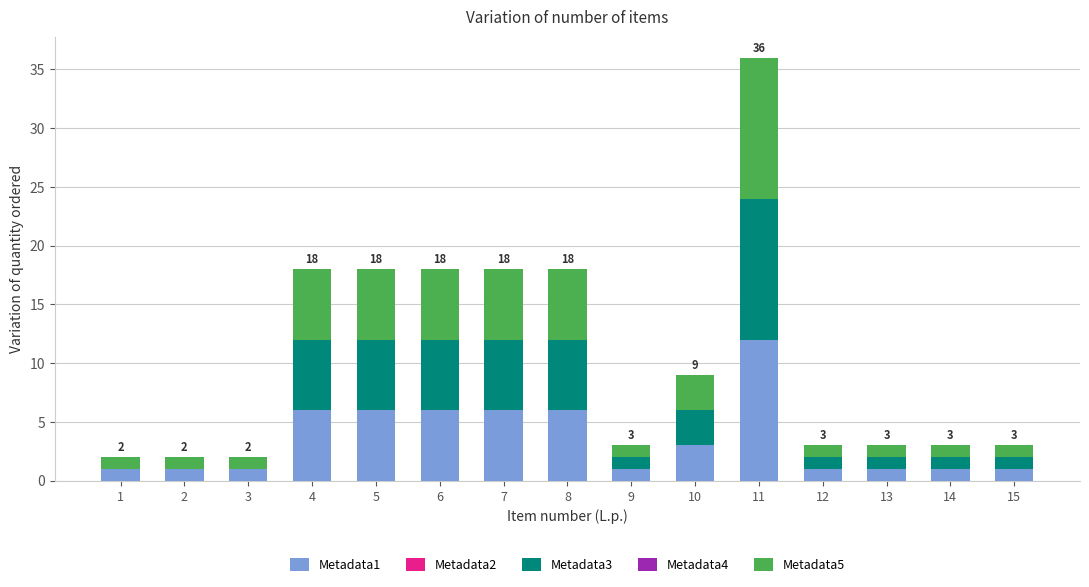

What is the total value across all series at 12?

3